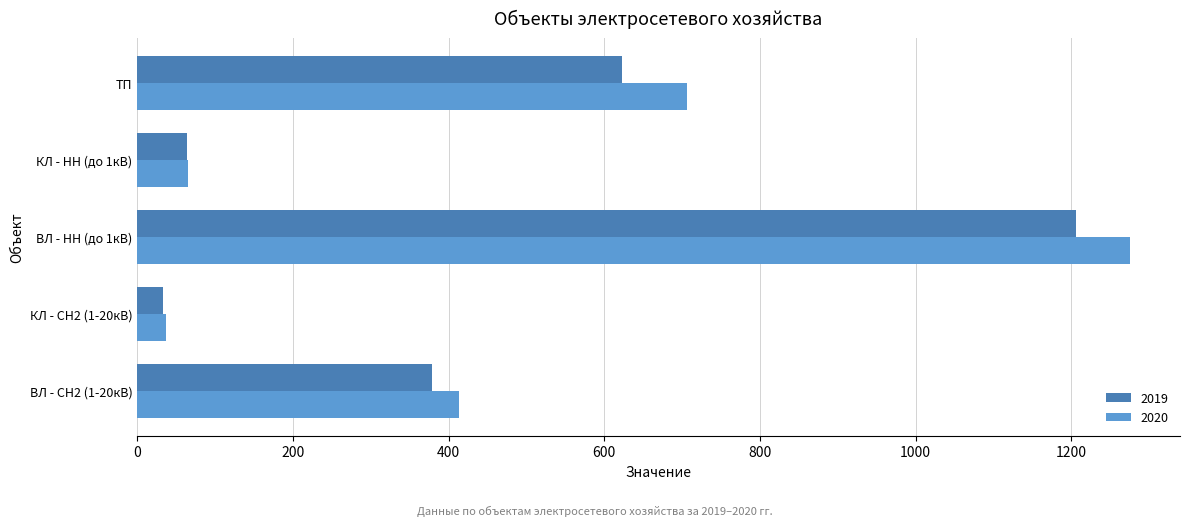

Between КЛ - СН2 (1-20кВ) and КЛ - НН (до 1кВ), which series saw the biggest shift?

2019